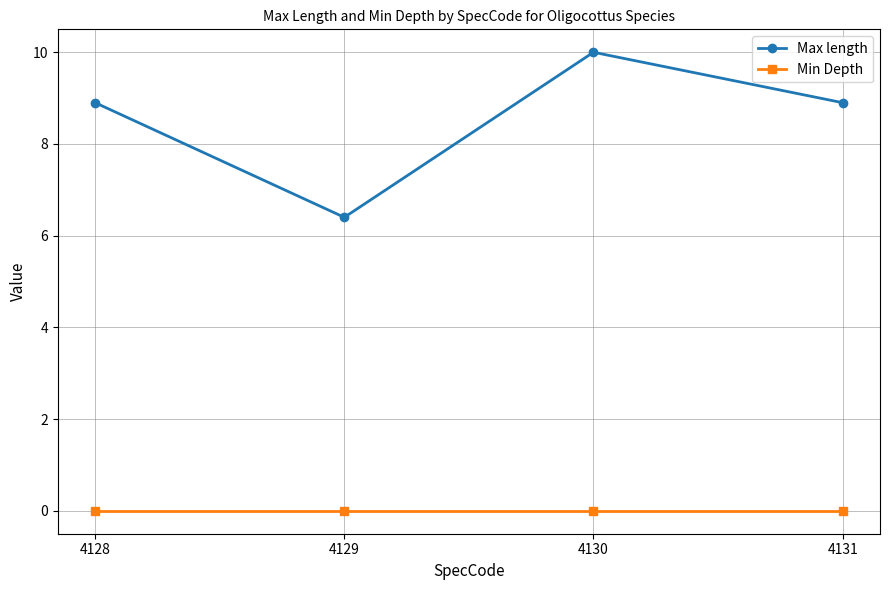

True or false: Max length has a value of 8.9 at 4128.

True